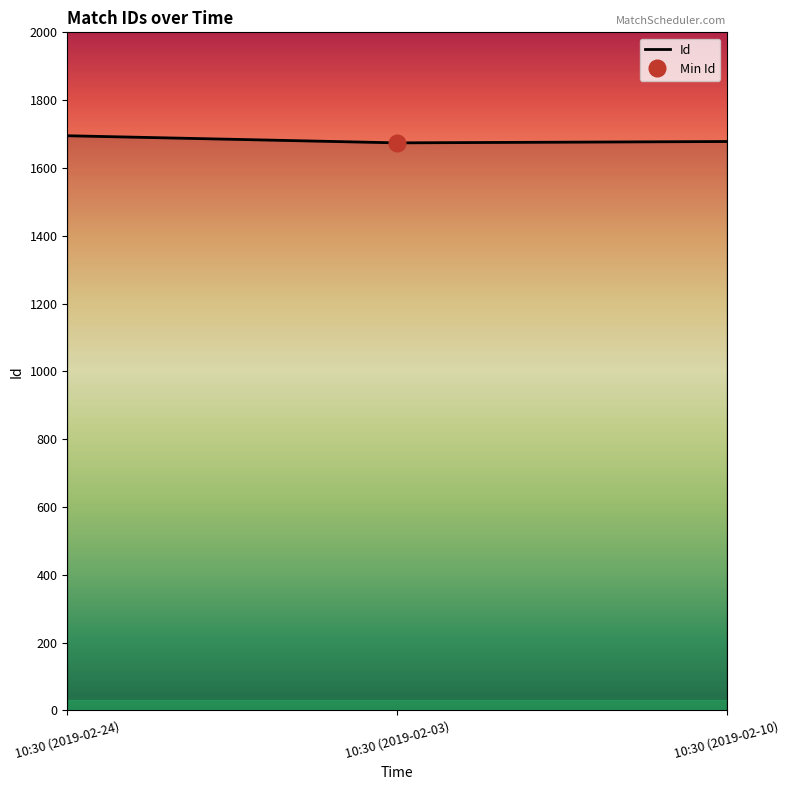

Approximately how many times larger is the value at 10:30 (2019-02-03) compared to 10:30 (2019-02-24)?

1.0